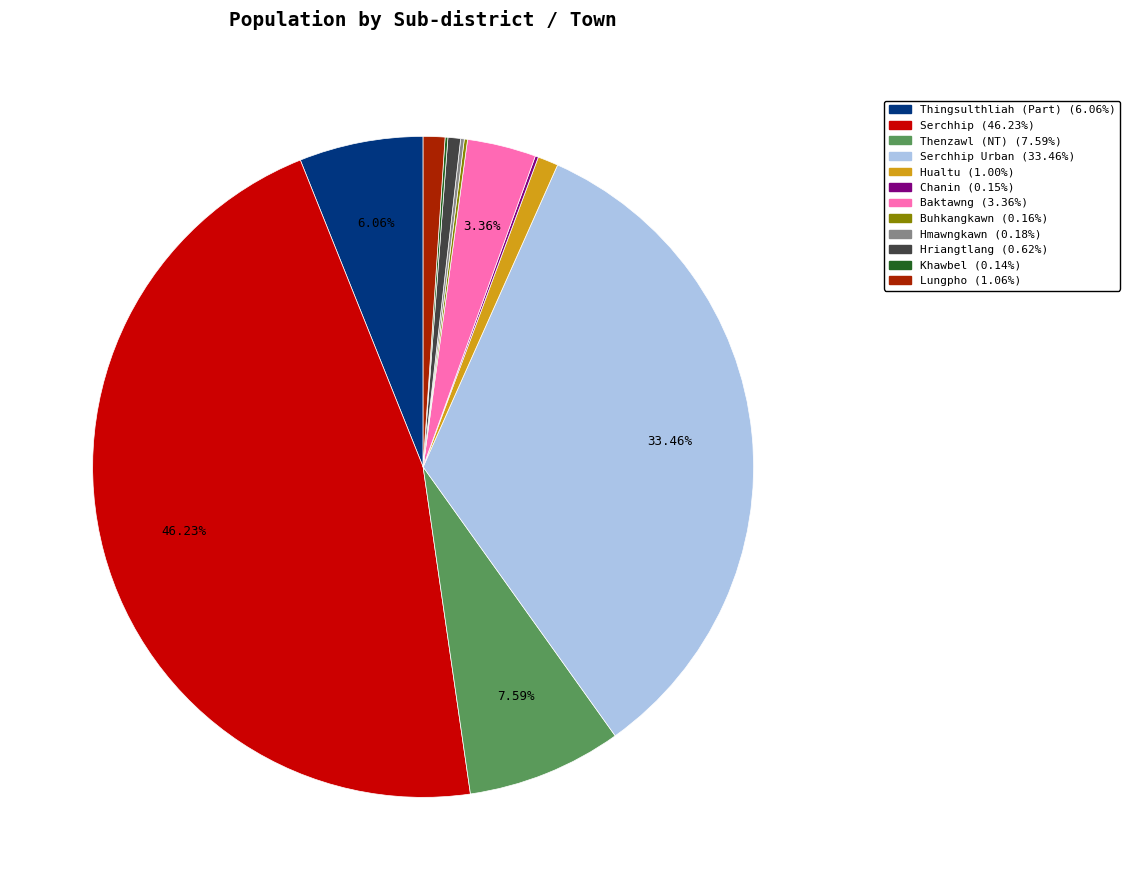

Is there any slice that represents more than half of the pie?

No